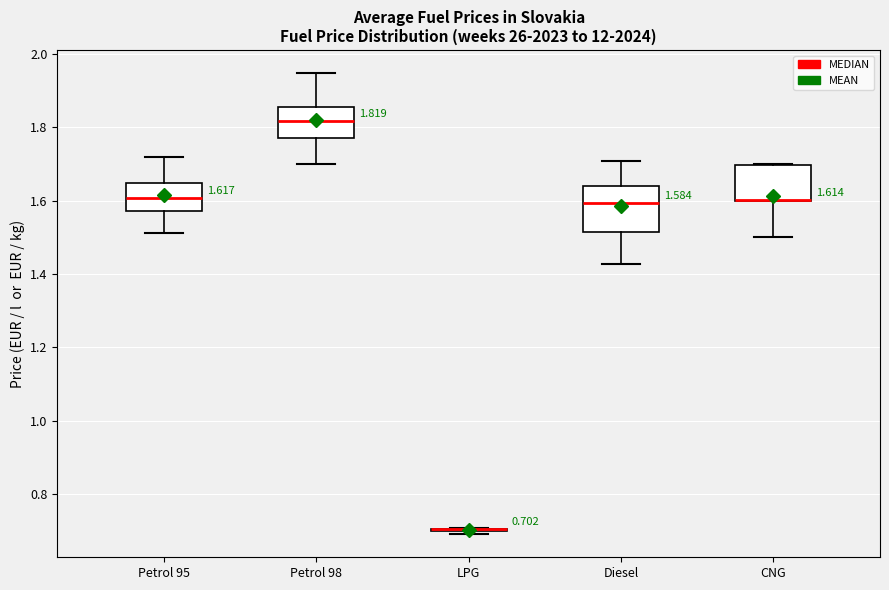

Which box is the tallest, from its lower edge to its upper edge?

Diesel